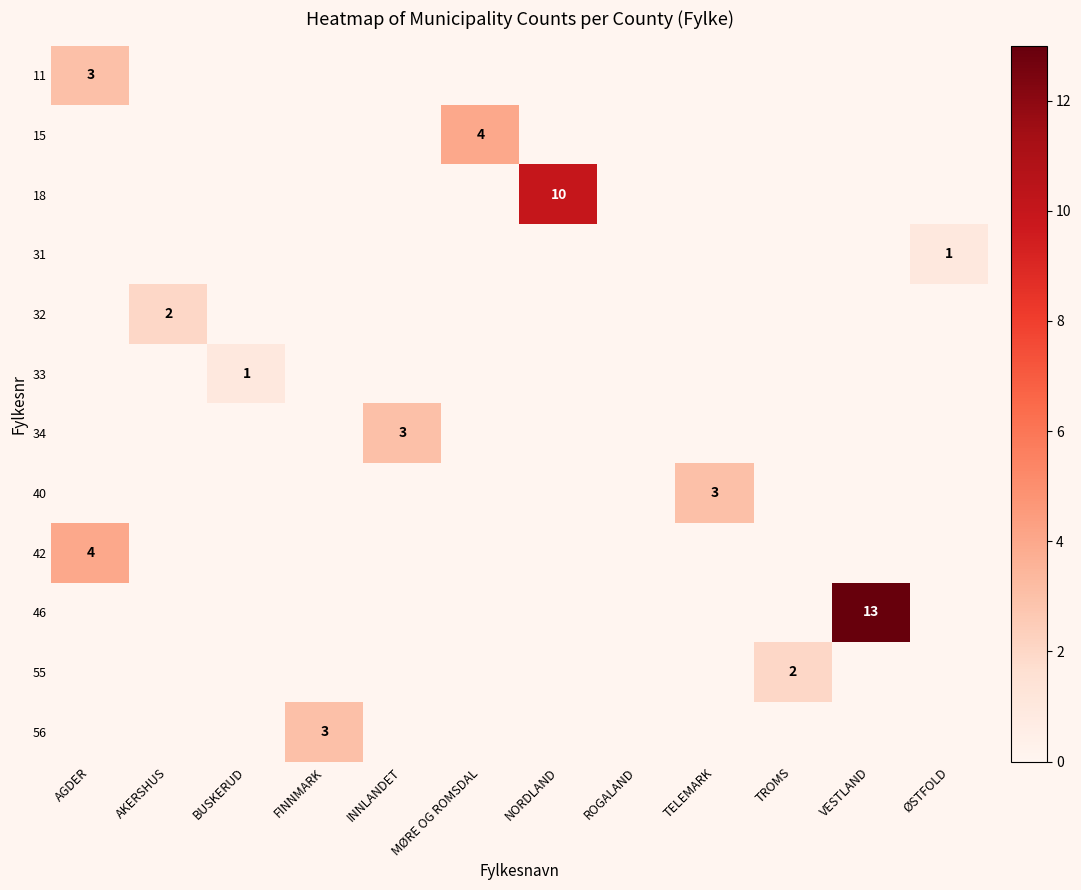

The 56 series shows 3 at FINNMARK. True or false?

True